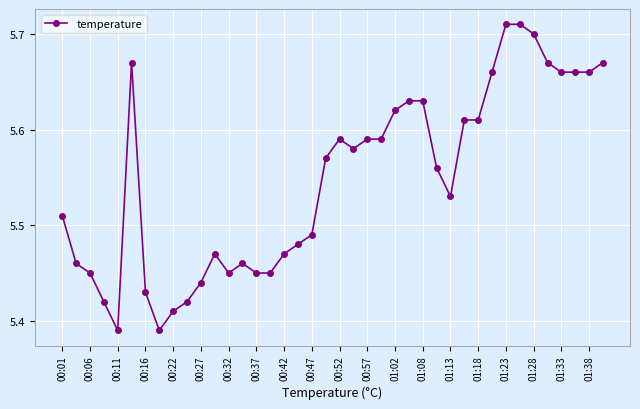

What is the difference between the second highest and second lowest values?

0.3